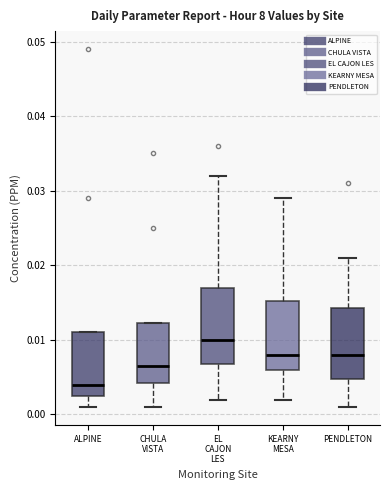

Reading left to right, transcribe this box plot: for each box, give where its median line is, the range the box spans, and where its two whiskers end, as read against the y-axis. The values are not printed on the chart, so give them approximately, as read against the axis.

ALPINE: median 0.004, box 0.003 to 0.011, whiskers 0.001 to 0.011
CHULA VISTA: median 0.007, box 0.004 to 0.012, whiskers 0.001 to 0.012
EL CAJON LES: median 0.010, box 0.007 to 0.017, whiskers 0.002 to 0.032
KEARNY MESA: median 0.008, box 0.006 to 0.015, whiskers 0.002 to 0.029
PENDLETON: median 0.008, box 0.005 to 0.014, whiskers 0.001 to 0.021